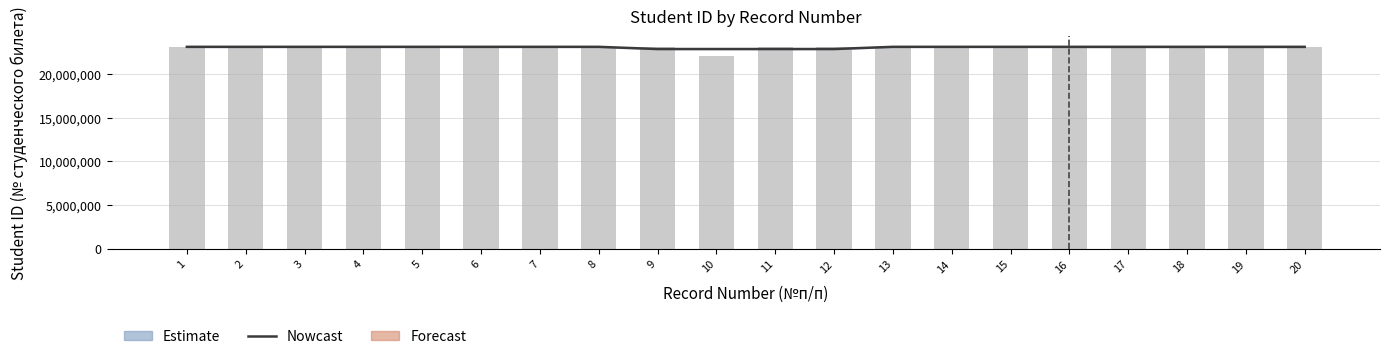

At which label is the value closest to 22975112?

19